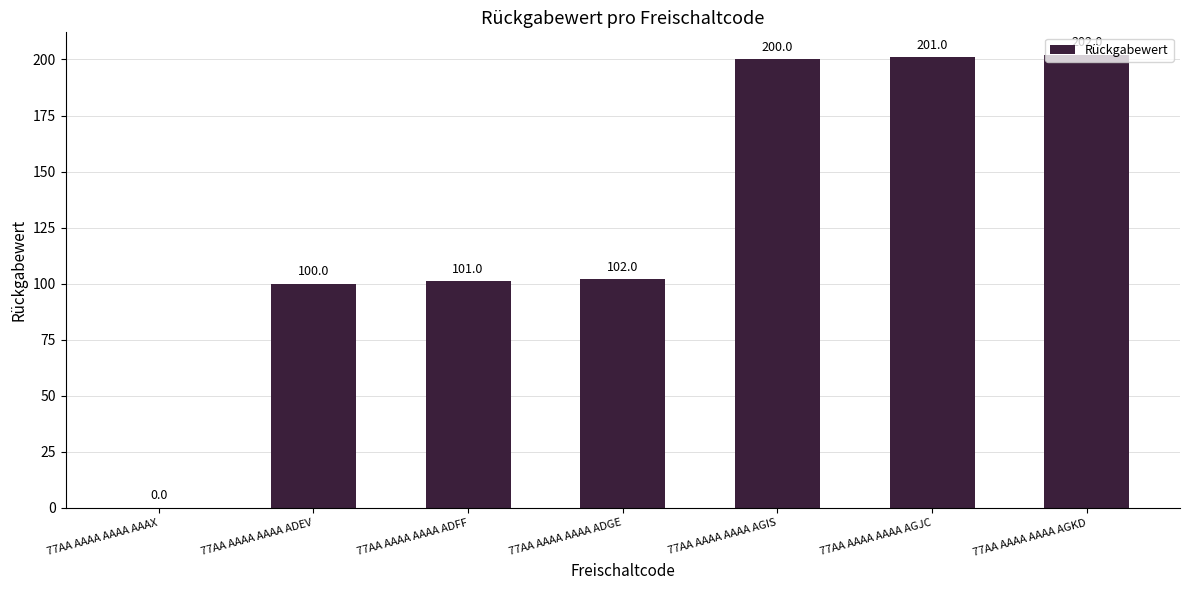

What is the approximate value at 77AA AAAA AAAA ADFF, to the nearest 10?

100